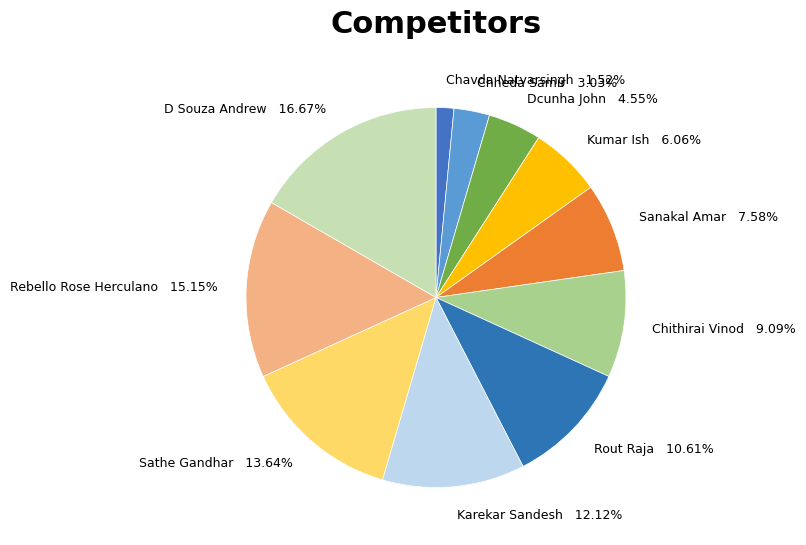

Does any single category account for the majority?

No